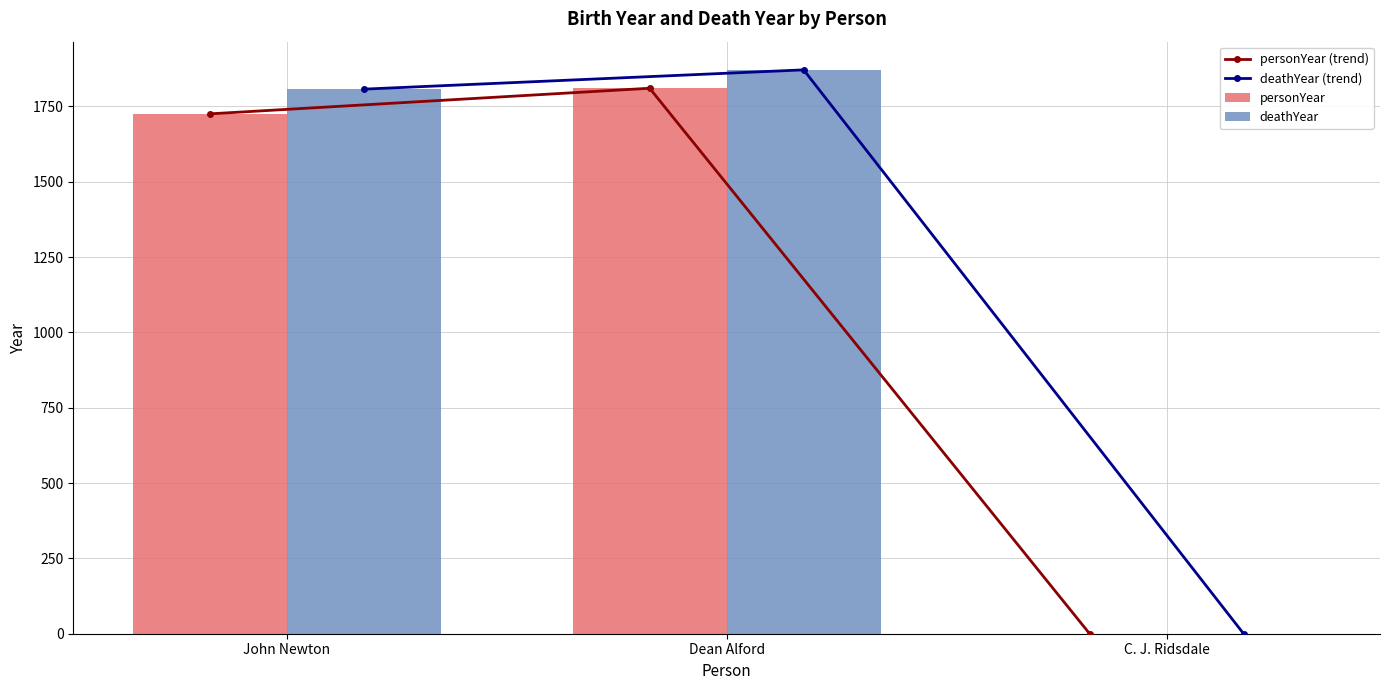

What is the average value of the personYear series?

1178